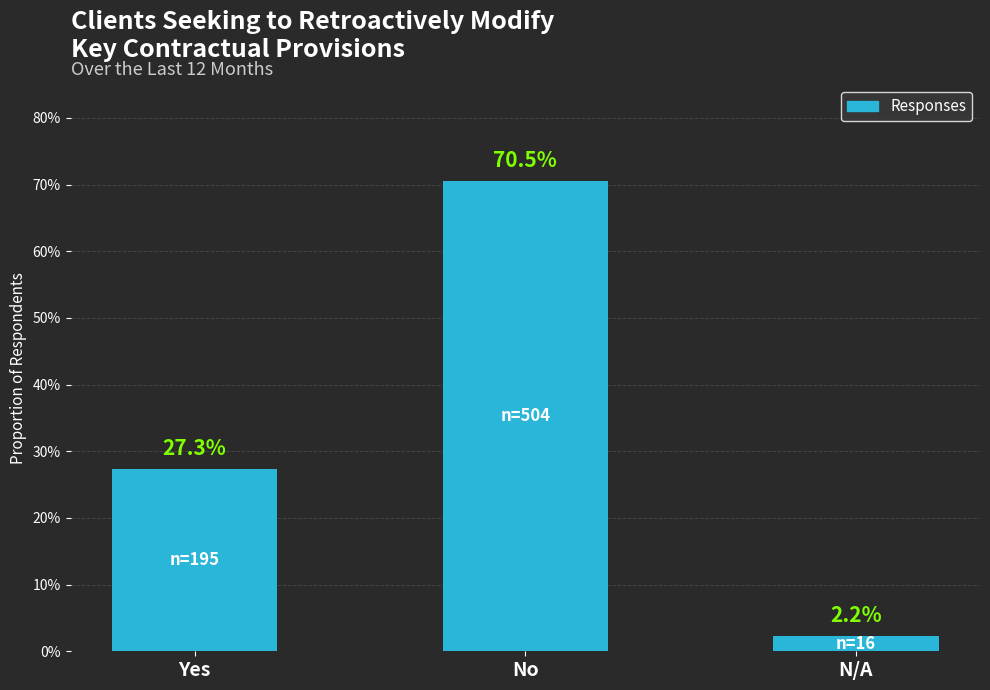

Are the bars horizontal?

No